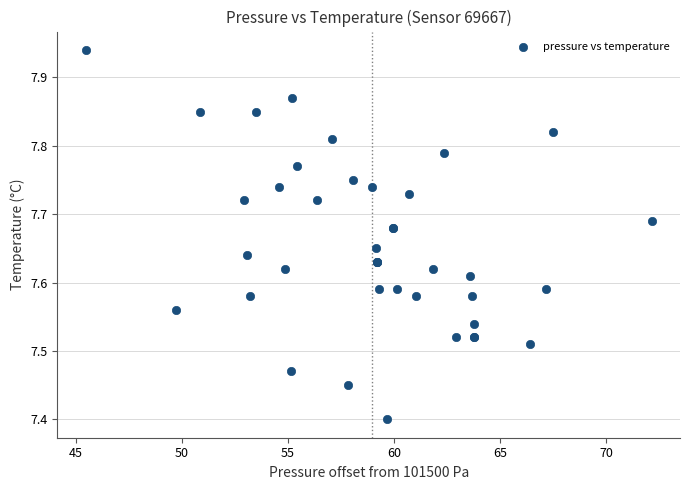

What Y value in the scatter plot is closest to 7?

7.4